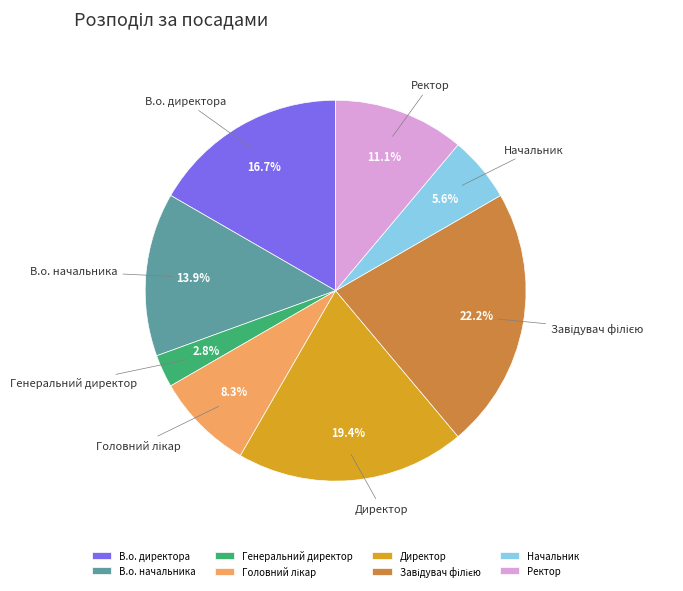

Does В.о. директора account for over 50% of the chart?

No